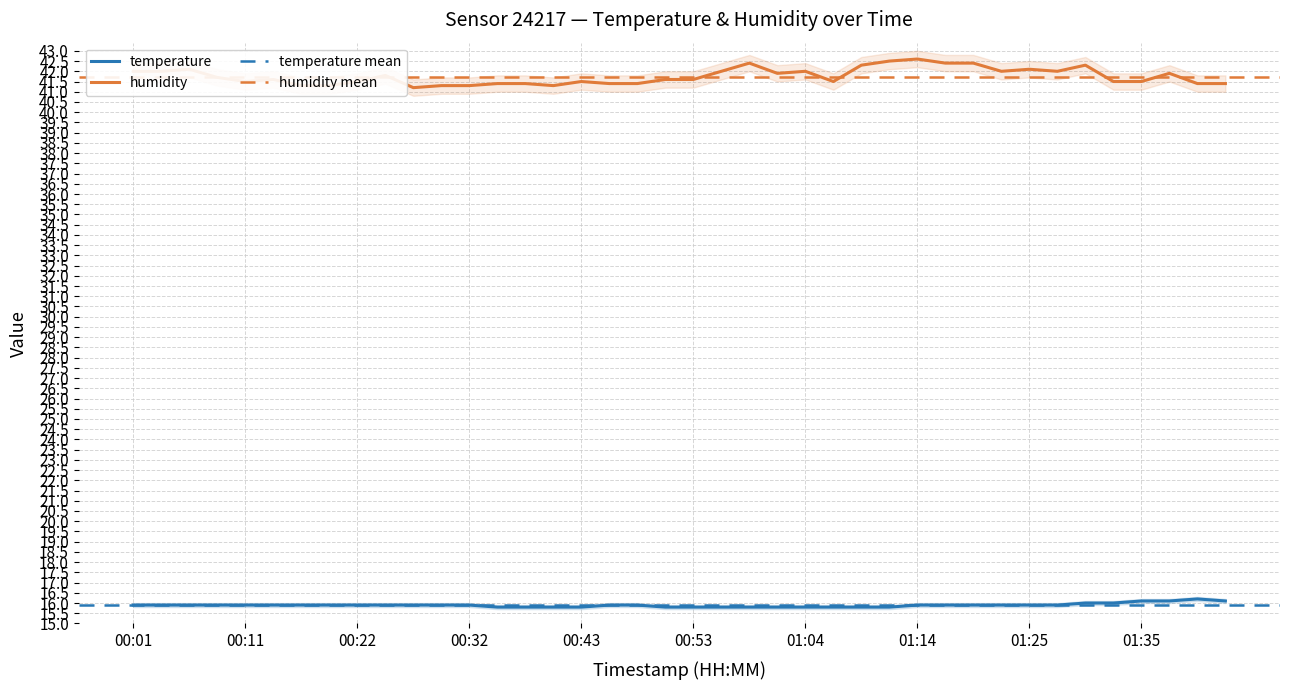

What is the maximum value for temperature?

16.2